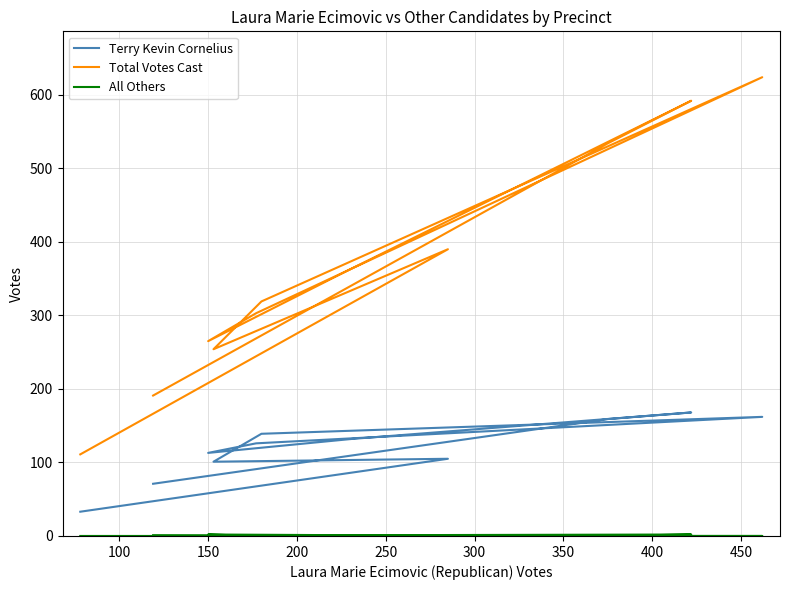

Which series has the largest total across all categories?

Total Votes Cast